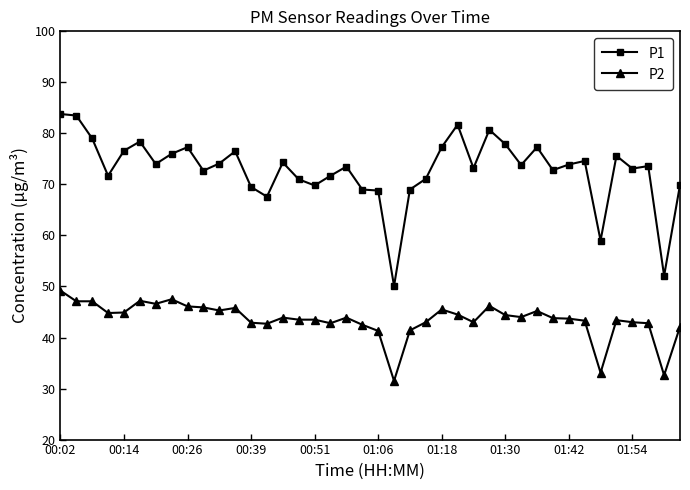

What is the value of the P1 point at the 7th from the left?

74.0